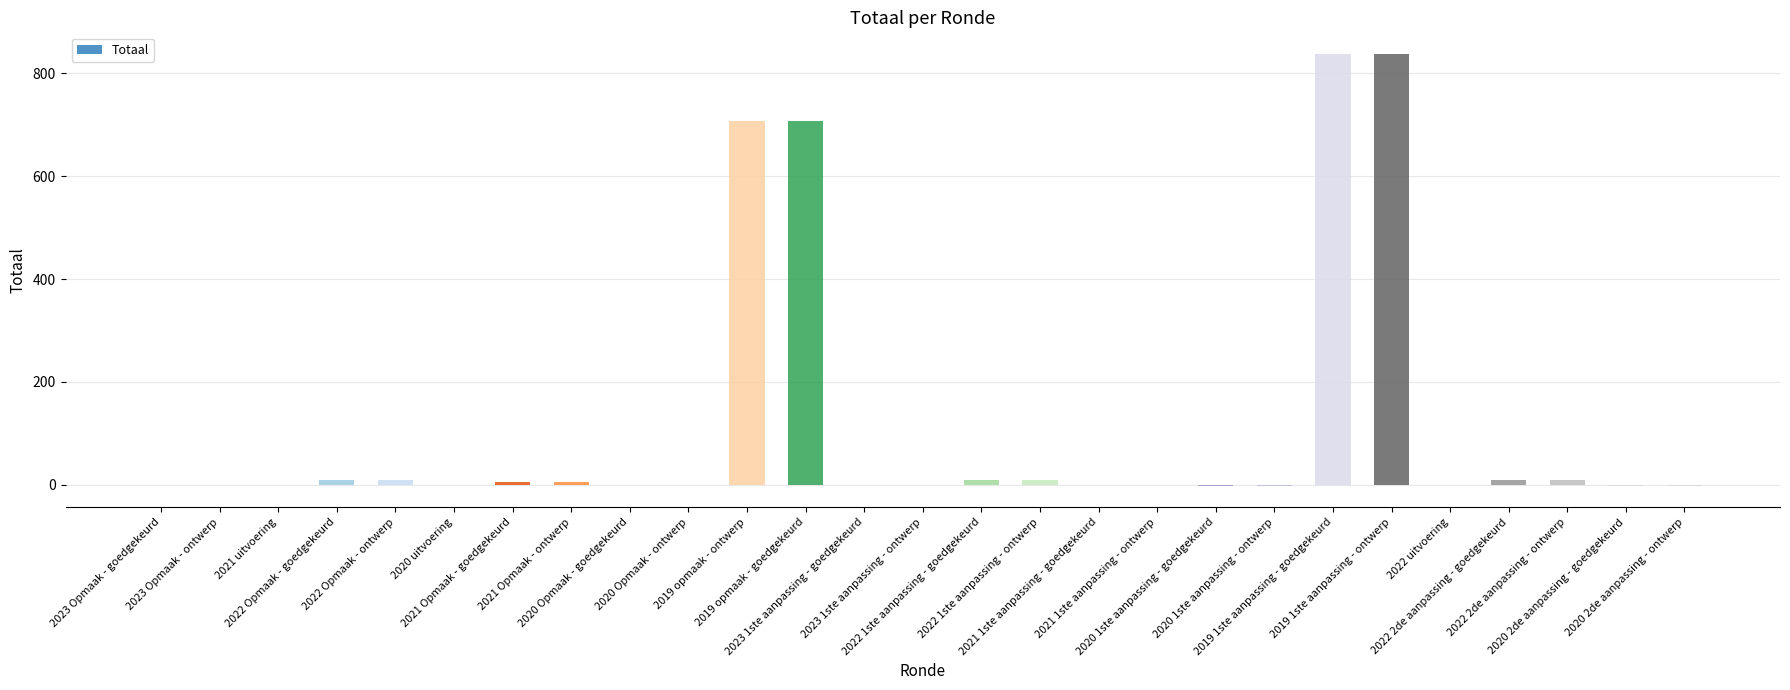

What is the greatest value displayed?

838